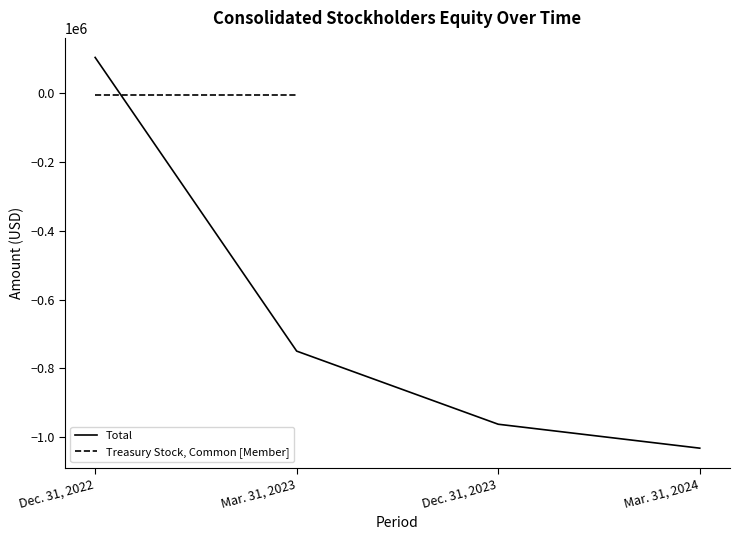

Is it true that the value at Dec. 31, 2022 is 104495?

True